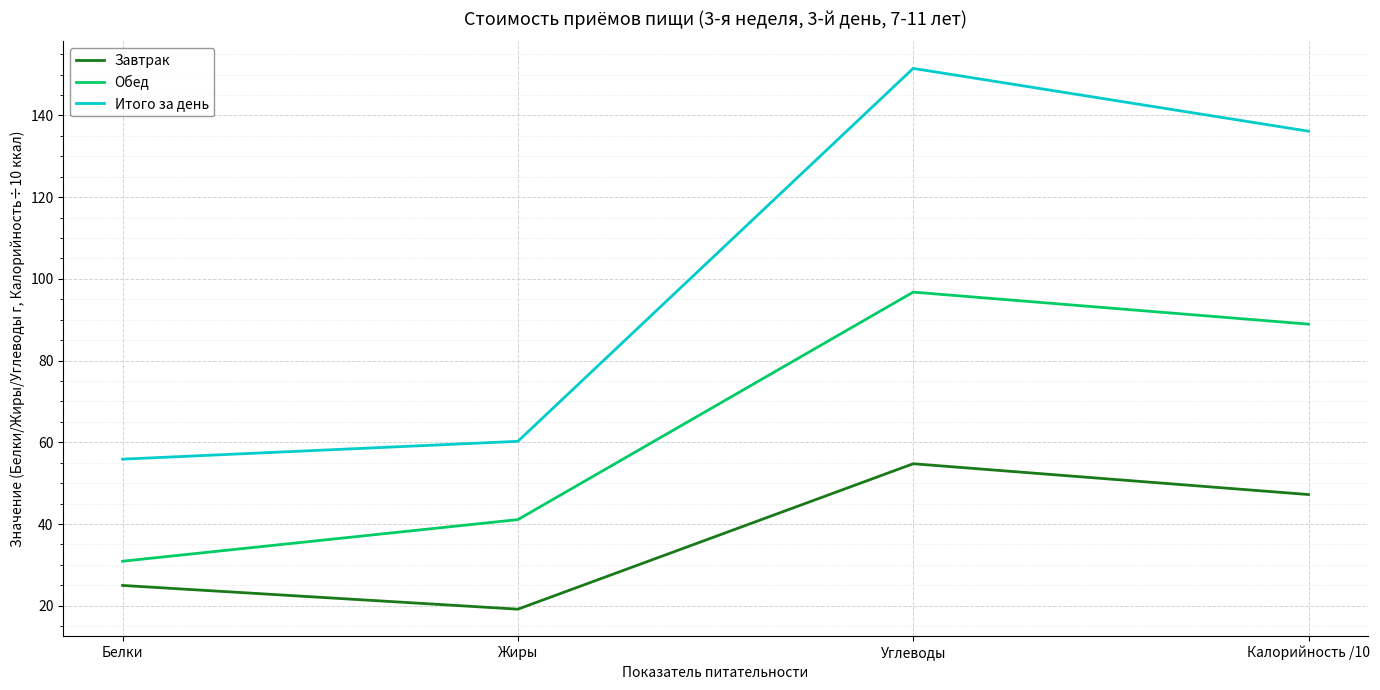

Reading right to left, extract all data points from this chart.

Завтрак: 47.2	54.8	19.2	25.0
Обед: 88.9	96.8	41.1	30.9
Итого за день: 136.1	151.5	60.2	55.9